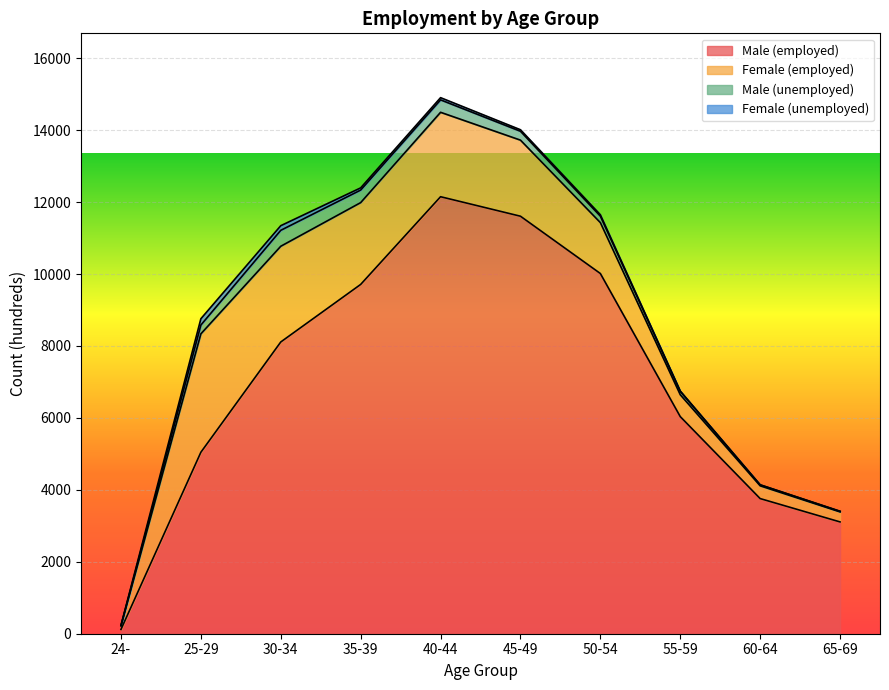

Reading right to left, what are all the values shown in this chart?

Male (employed): 3108	3757	6036	10014	11607	12149	9711	8111	5045	119
Female (employed): 279	355	608	1415	2115	2347	2274	2661	3292	101
Male (unemployed): 14	25	93	179	247	346	349	443	245	7
Female (unemployed): 4	4	10	40	42	61	61	129	175	5